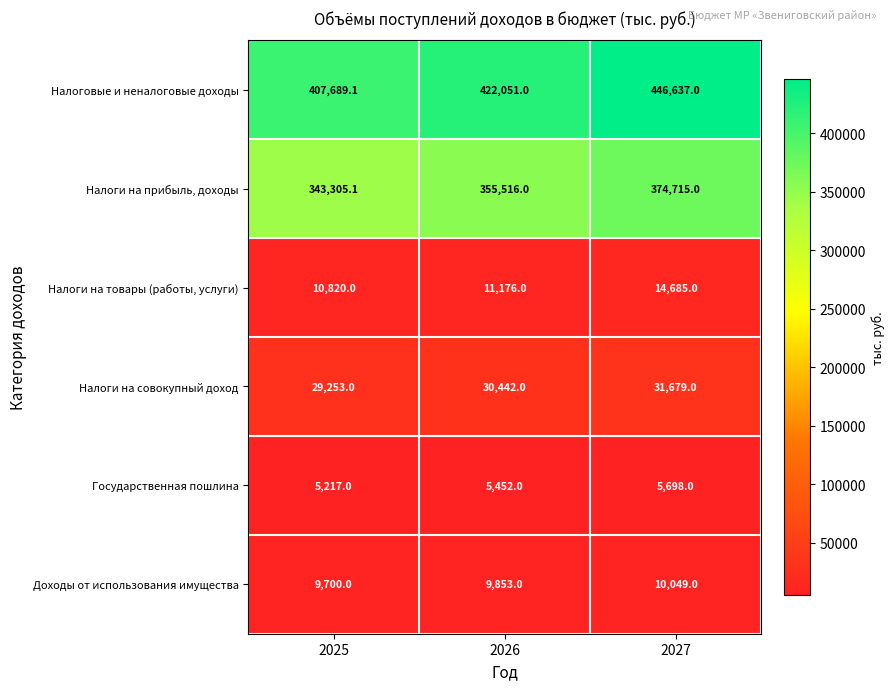

What is the total value across all series at 2025?

805984.2